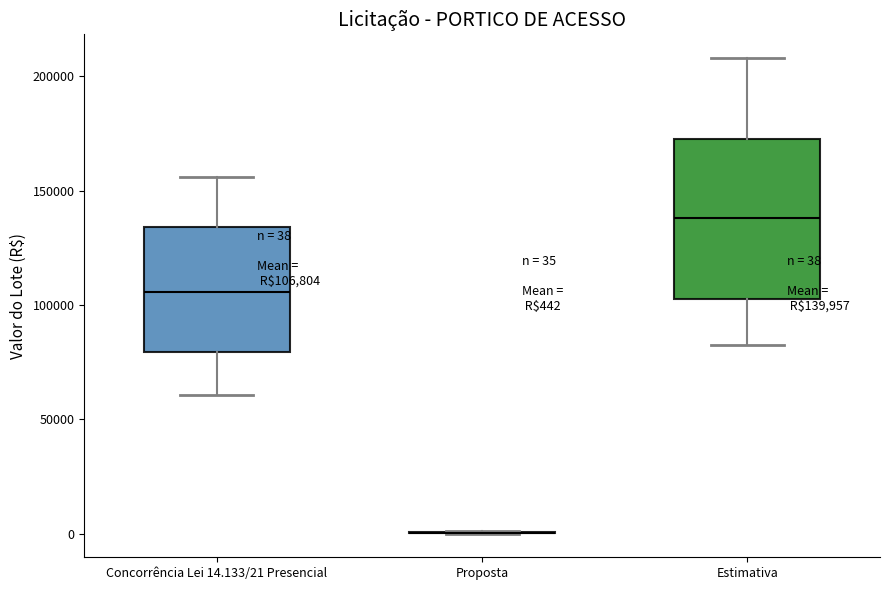

Which box is the tallest, from its lower edge to its upper edge?

Estimativa